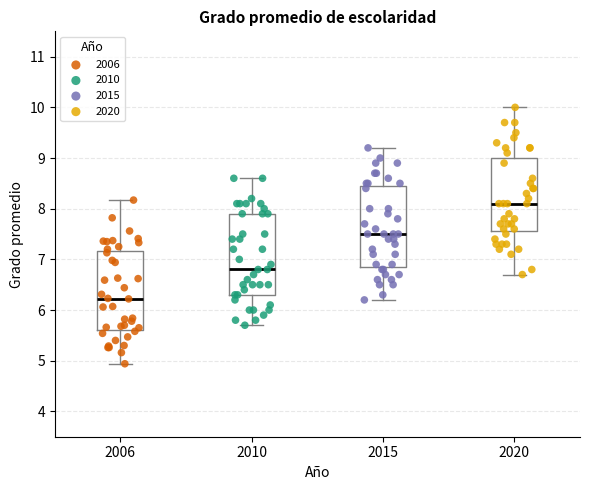

Reading left to right, read every box against the y-axis: the position of its median line, the range the box covers, and the ends of its whiskers. The values are not printed on the chart, so give them approximately, as read against the axis.

2006: median 6.2, box 5.6 to 7.2, whiskers 4.9 to 8.2
2010: median 6.8, box 6.3 to 7.9, whiskers 5.7 to 8.6
2015: median 7.5, box 6.9 to 8.5, whiskers 6.2 to 9.2
2020: median 8.1, box 7.6 to 9.0, whiskers 6.7 to 10.0